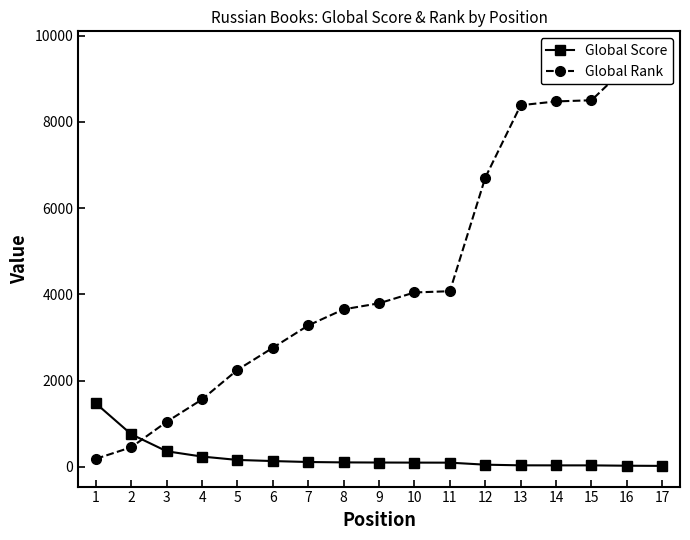

Which has a higher value, 17 or 3?

3